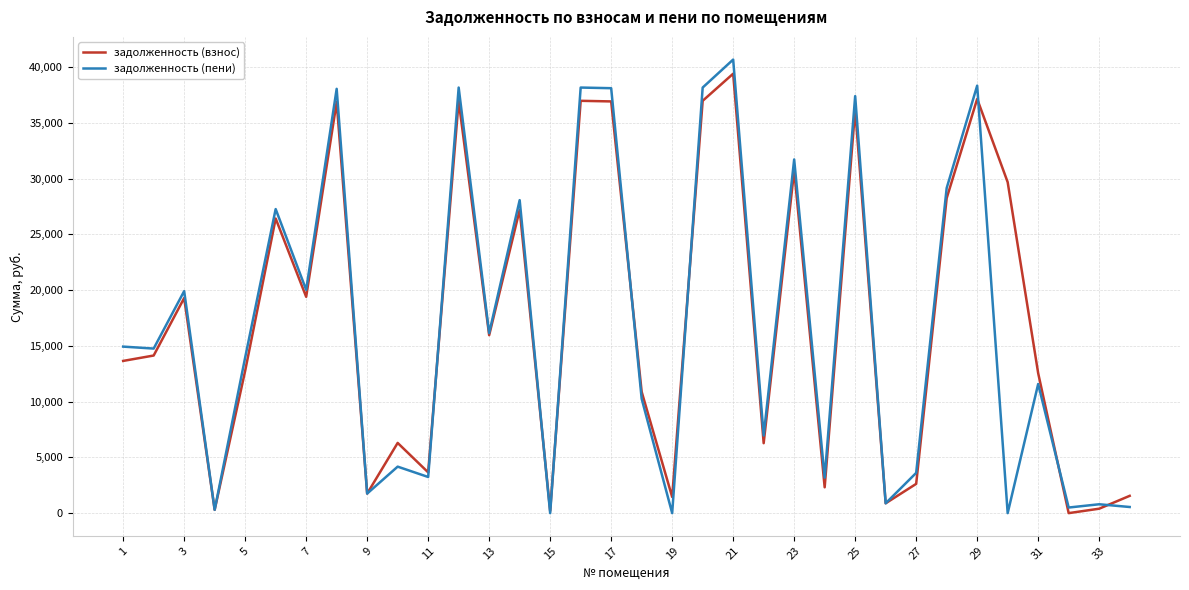

Which series has the widest spread of values?

задолженность (пени)